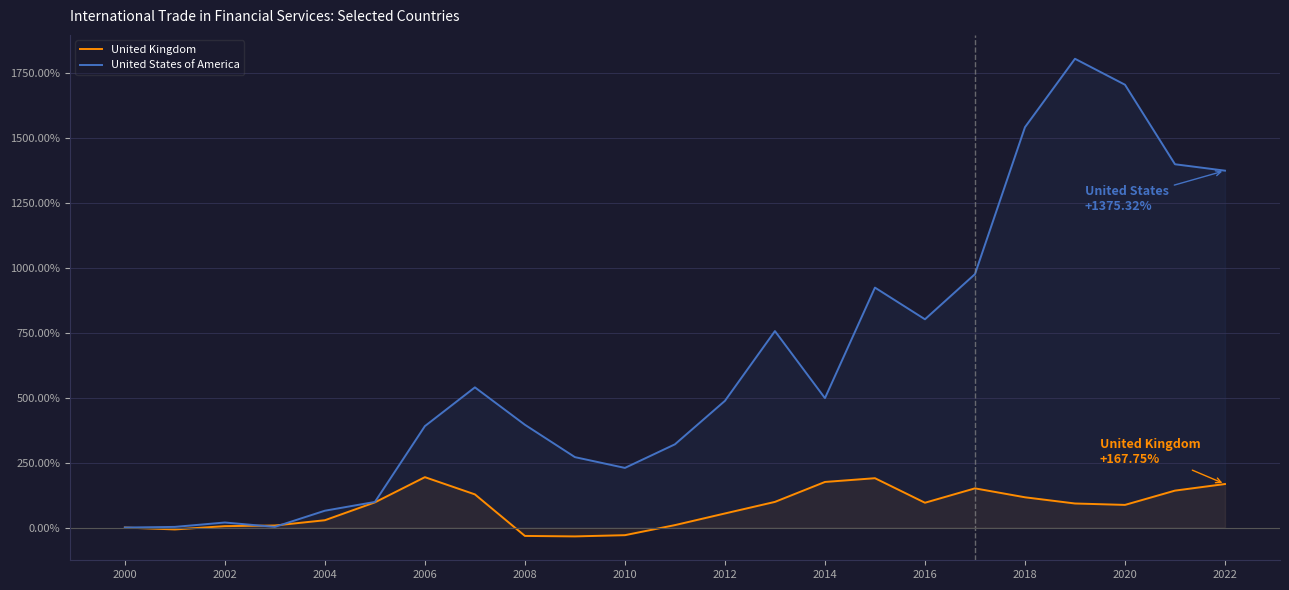

How many times do United States of America and United Kingdom cross each other?

2